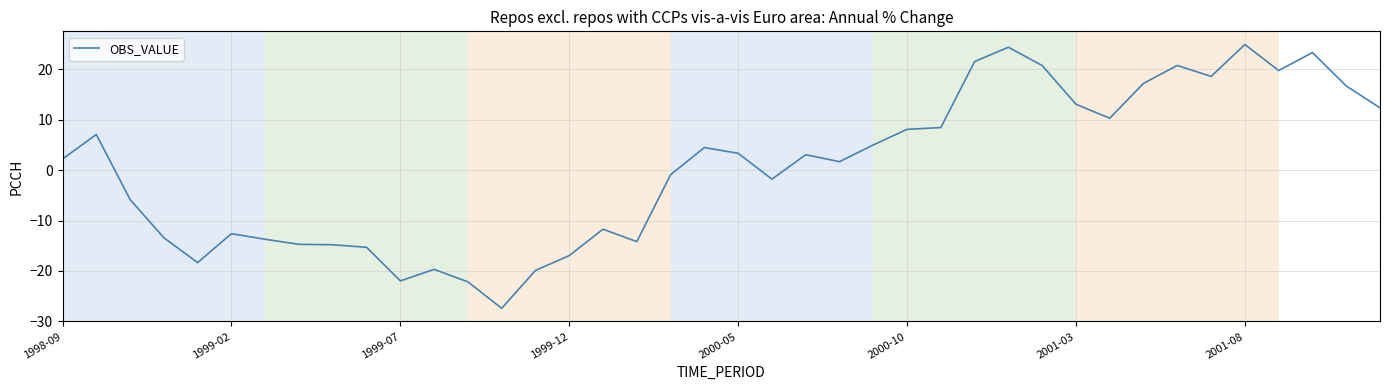

What is the difference between the maximum and minimum values?

52.3